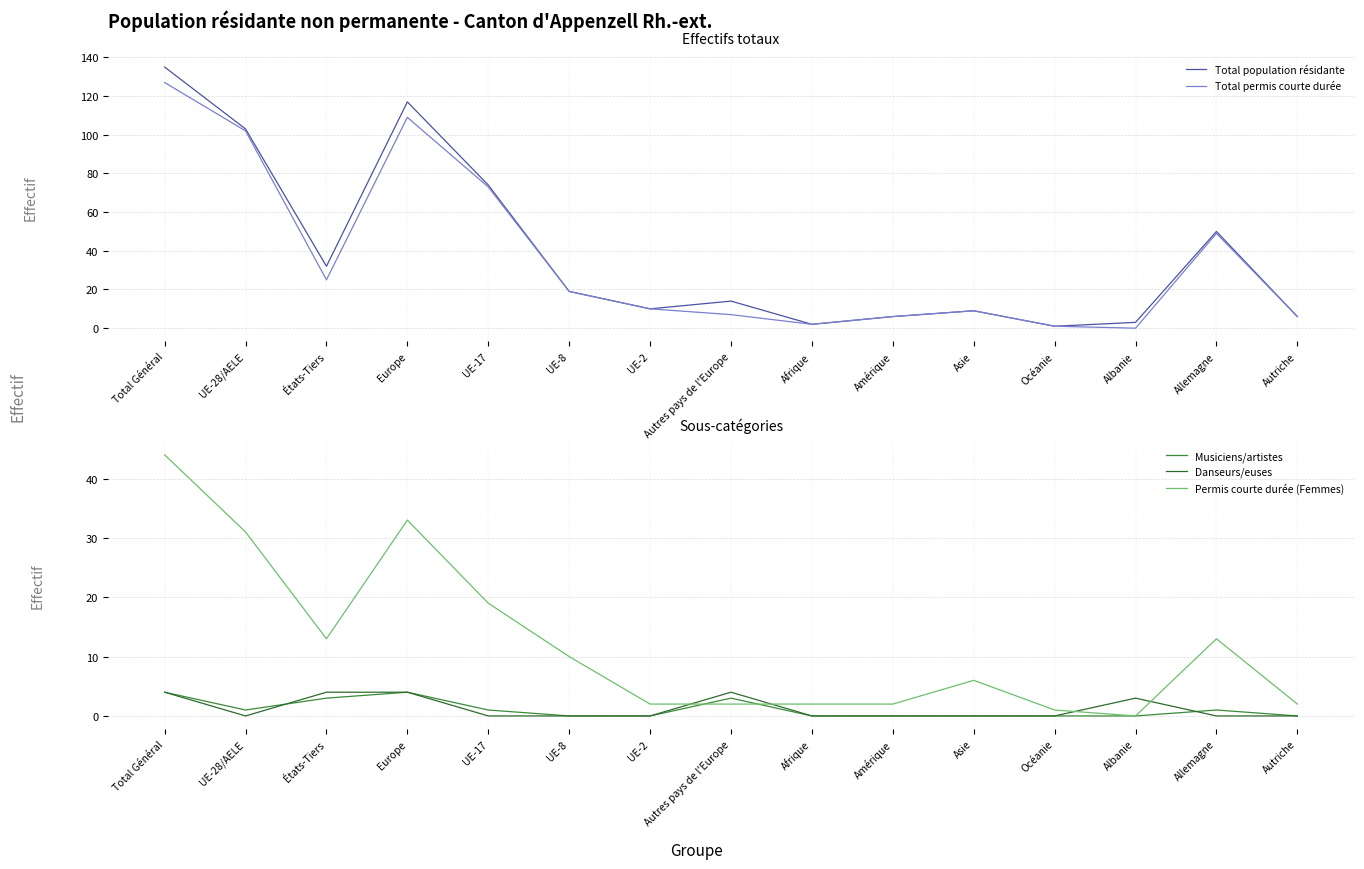

What is the average value of the Musiciens/artistes series?

1